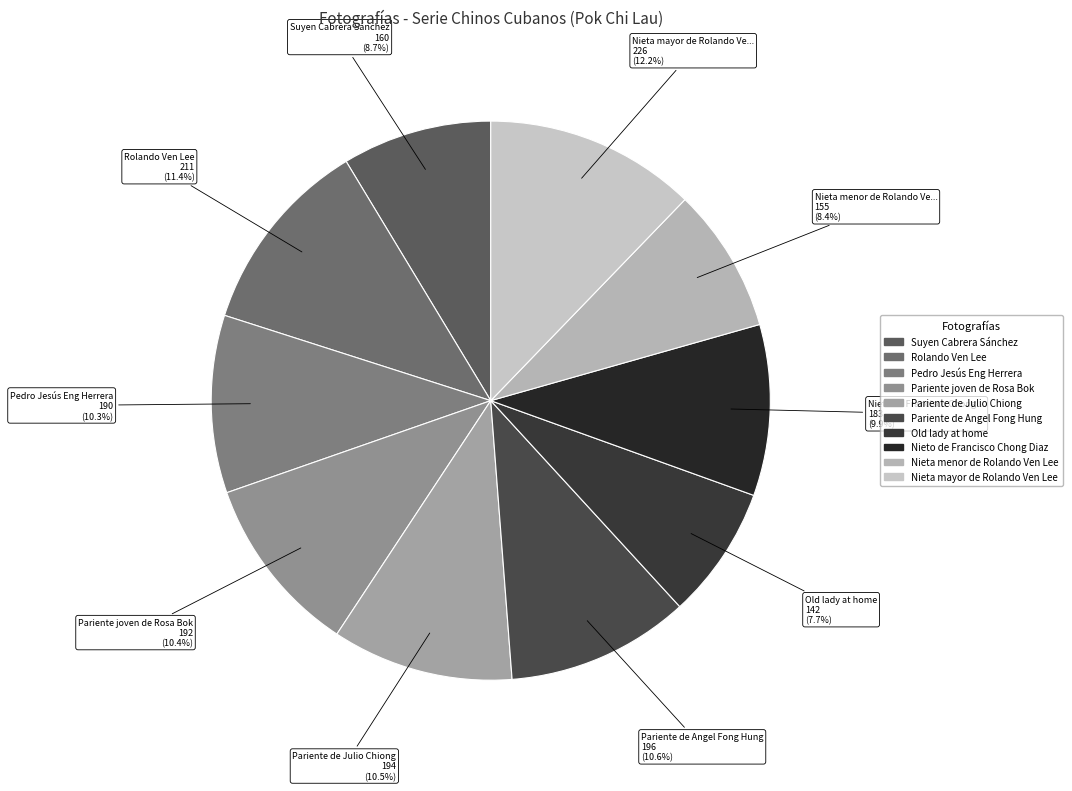

Is Pariente de Julio Chiong the majority of the pie?

No